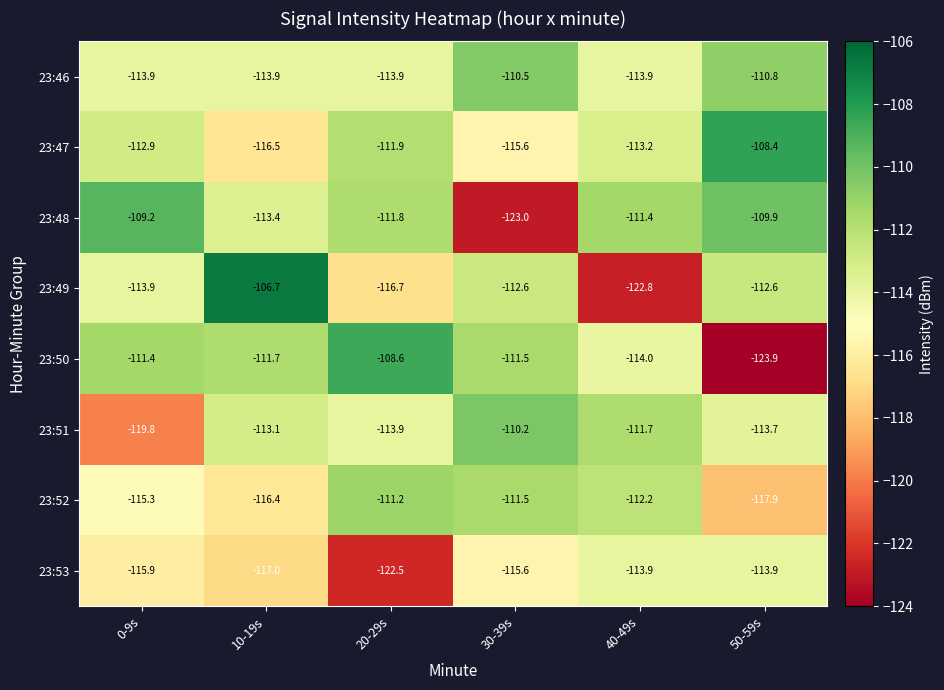

Is the value of 23:48 at 40-49s greater than the value of 23:46 at 50-59s?

No